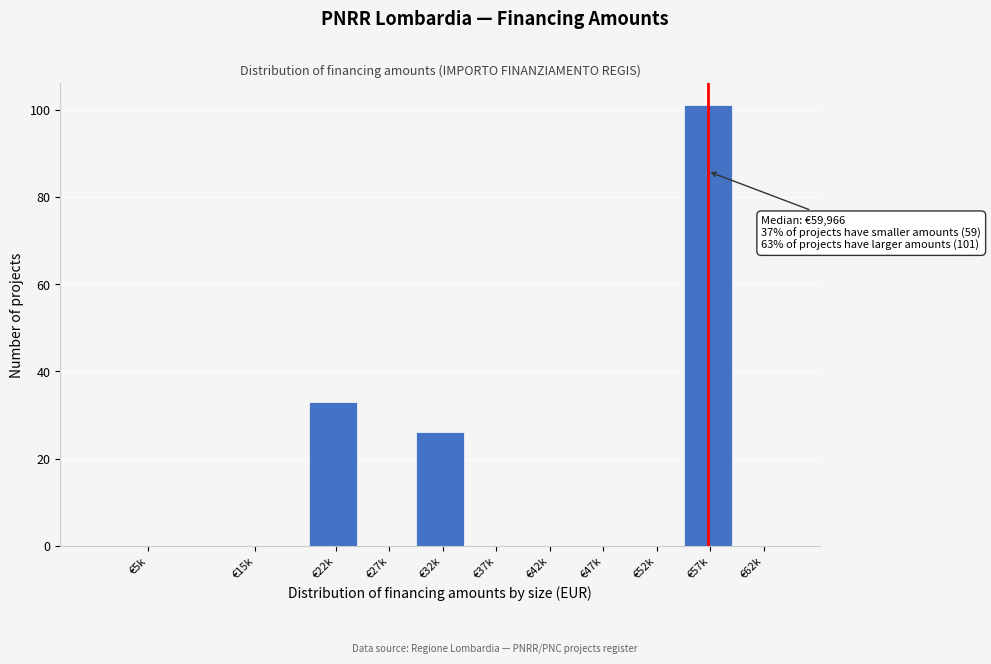

Reading left to right, extract all data points from this chart.

€5k=0	€15k=0	€22k=33	€27k=0	€32k=26	€37k=0	€42k=0	€47k=0	€52k=0	€57k=101	€62k=0